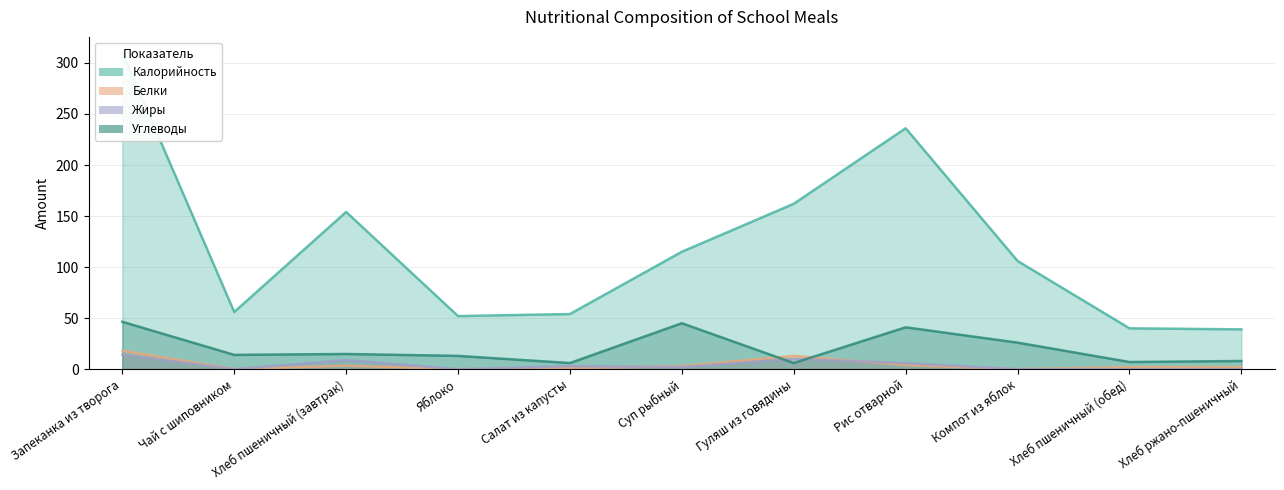

True or false: Калорийность and Углеводы intersect in this chart.

False